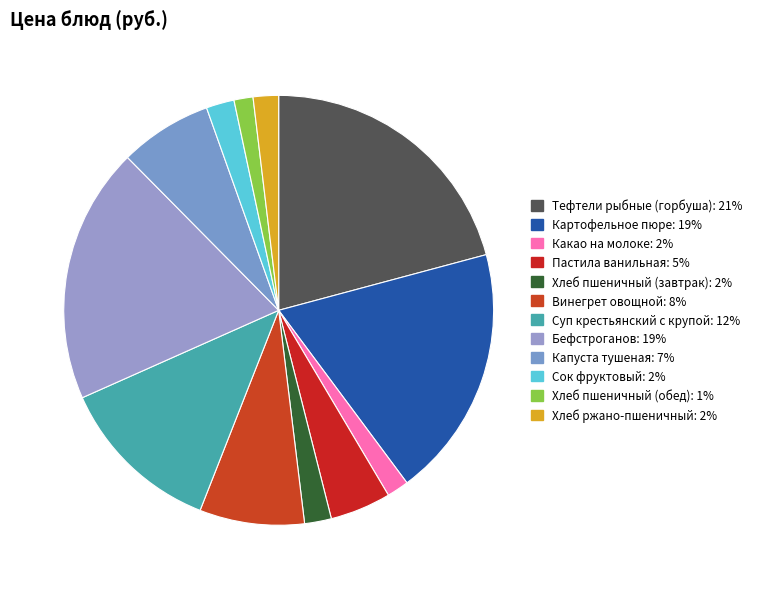

What is the smallest slice in the pie chart?

Хлеб пшеничный (обед)